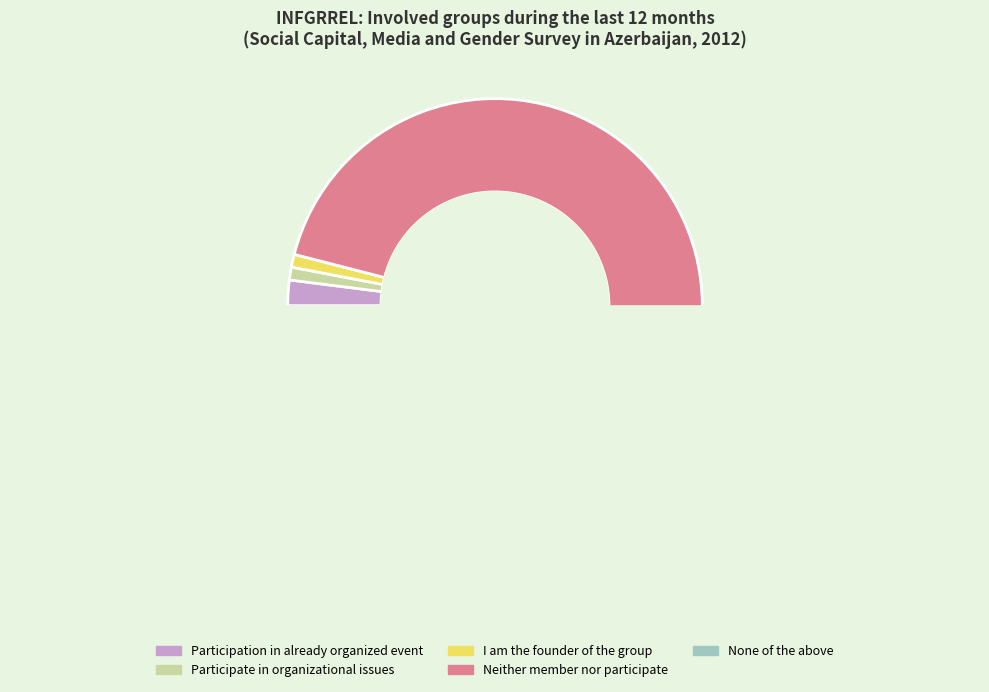

Is it true that Neither member nor participate is 71% of the pie?

False